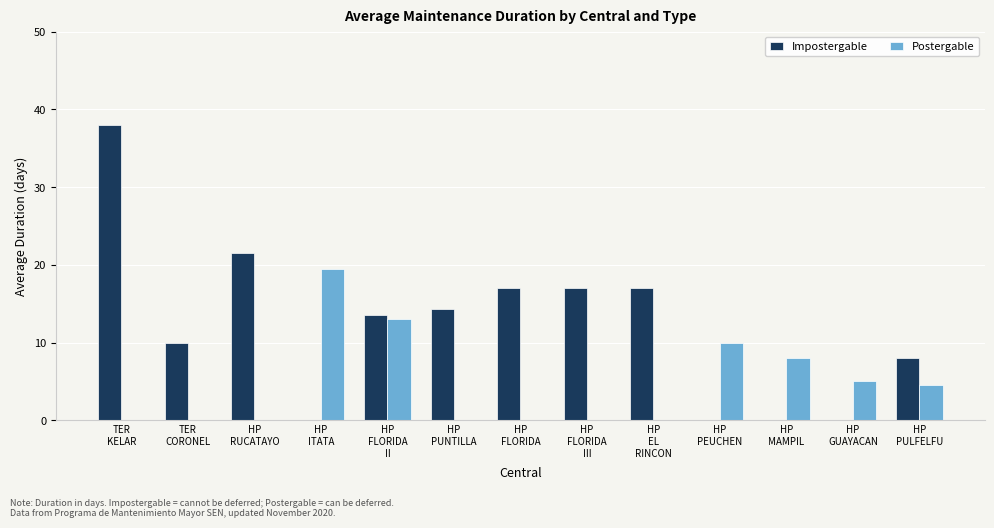

What is the highest value of the Postergable series?

19.5